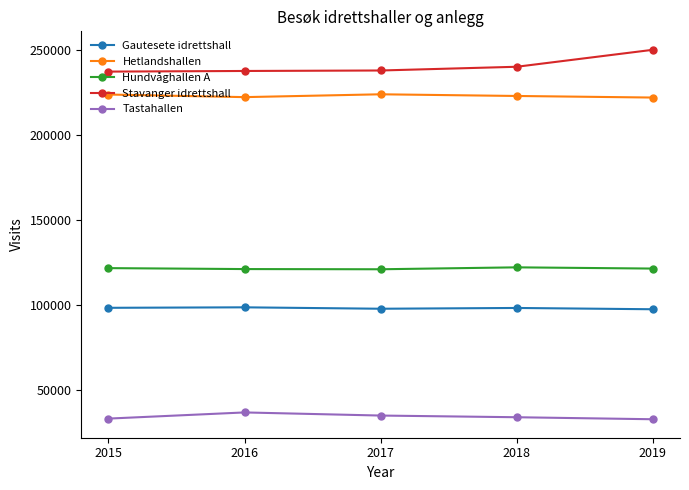

At 2019, list the series in order from largest to smallest.

Stavanger idrettshall, Hetlandshallen, Hundvåghallen A, Gautesete idrettshall, Tastahallen